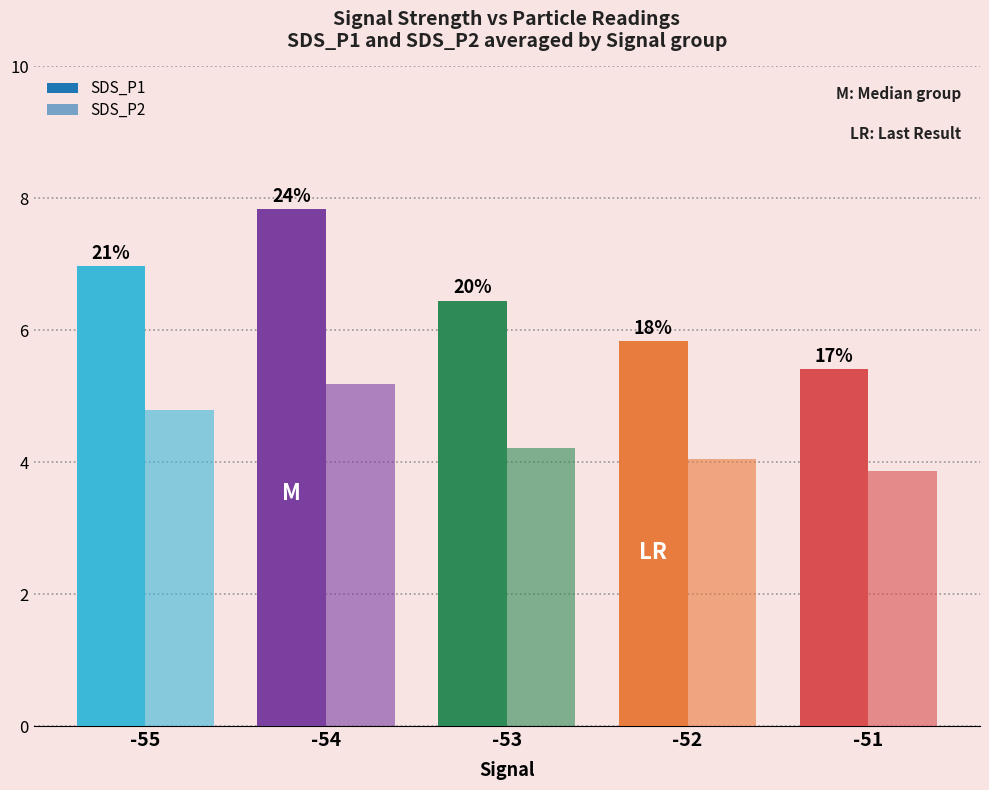

Does the chart contain any negative values?

No